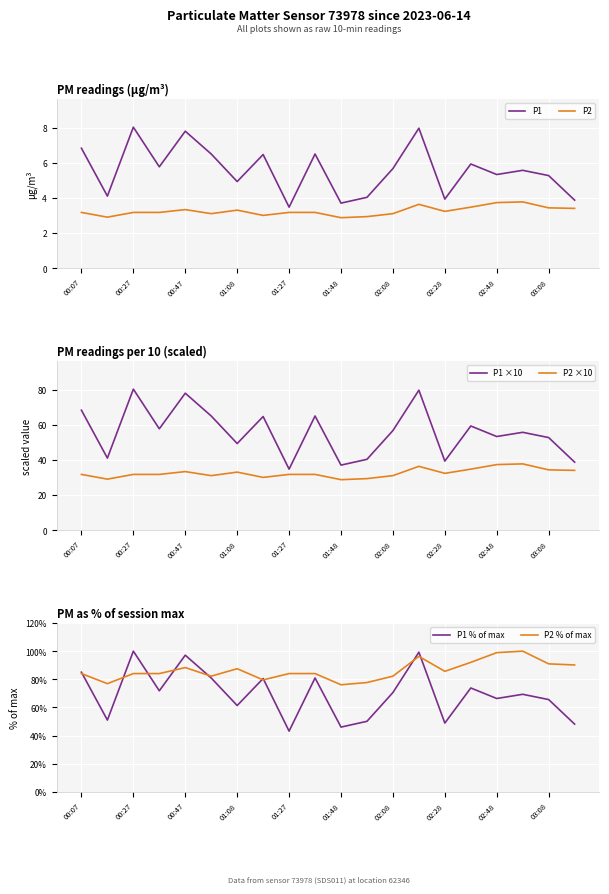

List the series in order of their peak value, highest first.

P1 % of max, P2 % of max, P1 ×10, P2 ×10, P1, P2